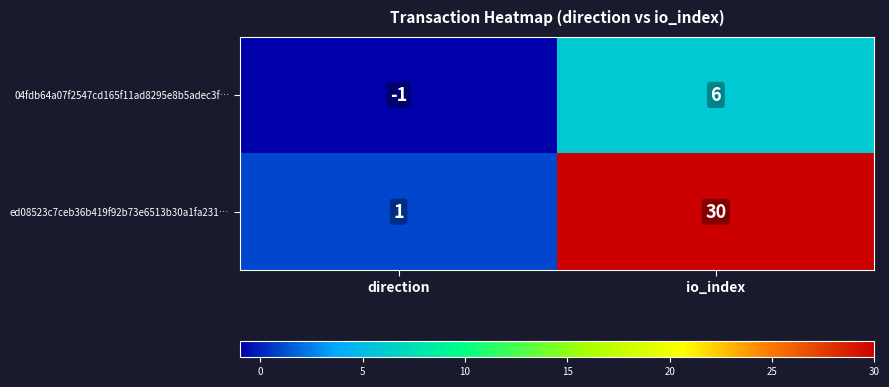

The value of 04fdb64a07f2547cd165f11ad8295e8b5adec3f… at io_index is 6. True or false?

True